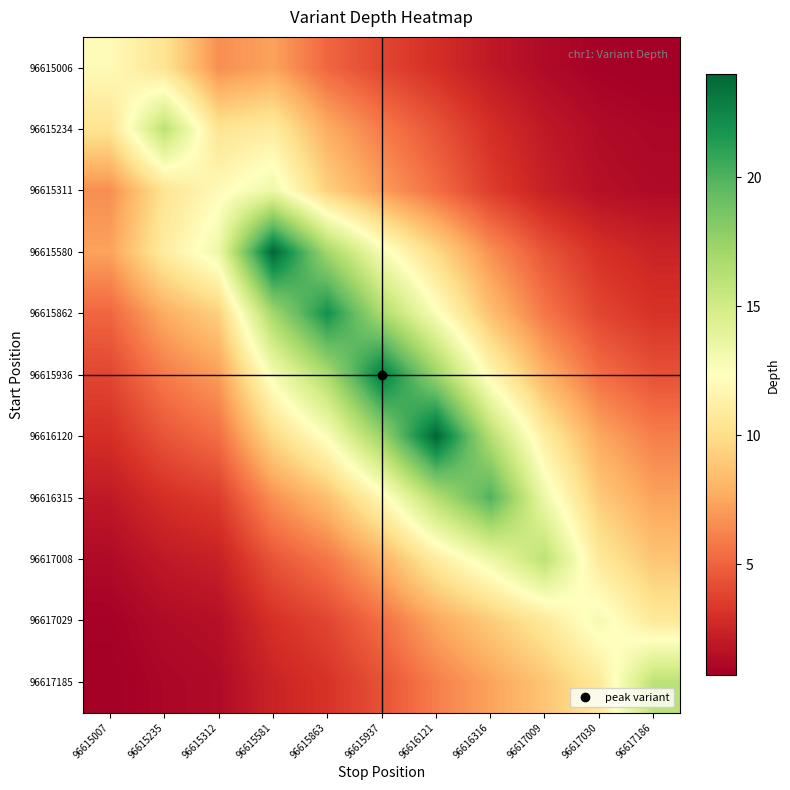

What is the spread (max minus min) of values at 96615312?

12.1